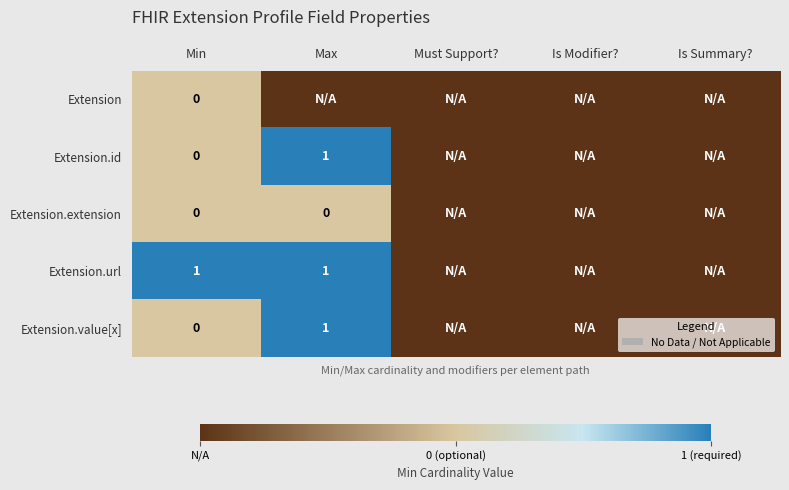

How many data points in Extension are above -1?

1